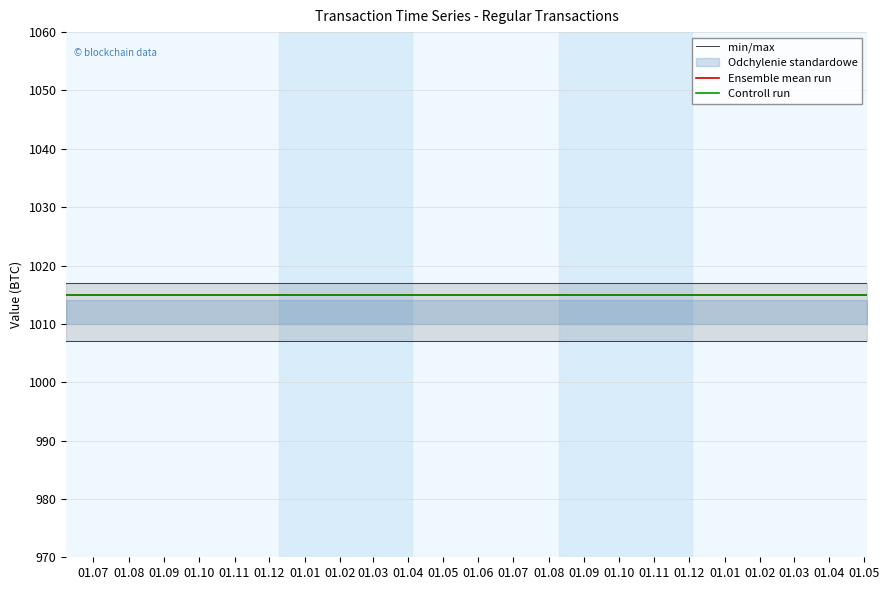

What is the highest value of the min/max series?

1007.0